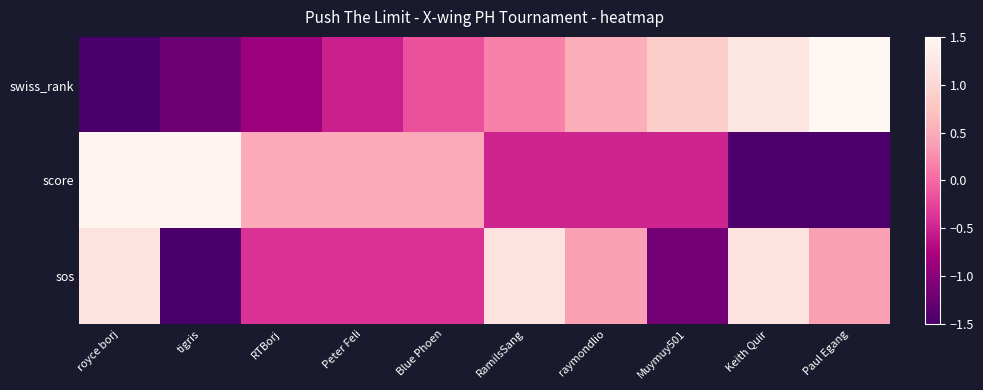

How many distinct data groups are displayed?

3